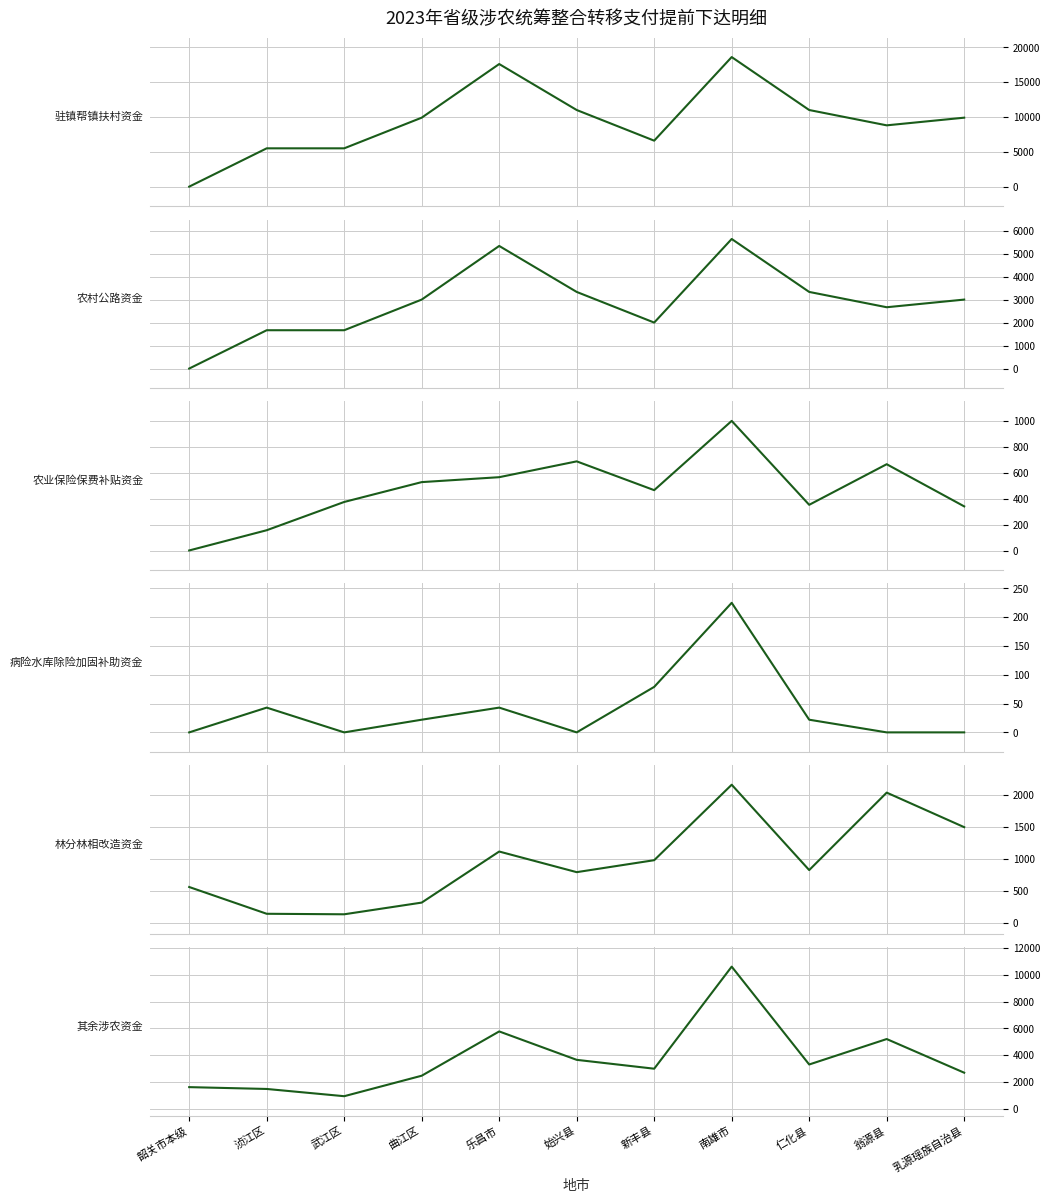

What is the label of the 11th point from the left?

乳源瑶族自治县